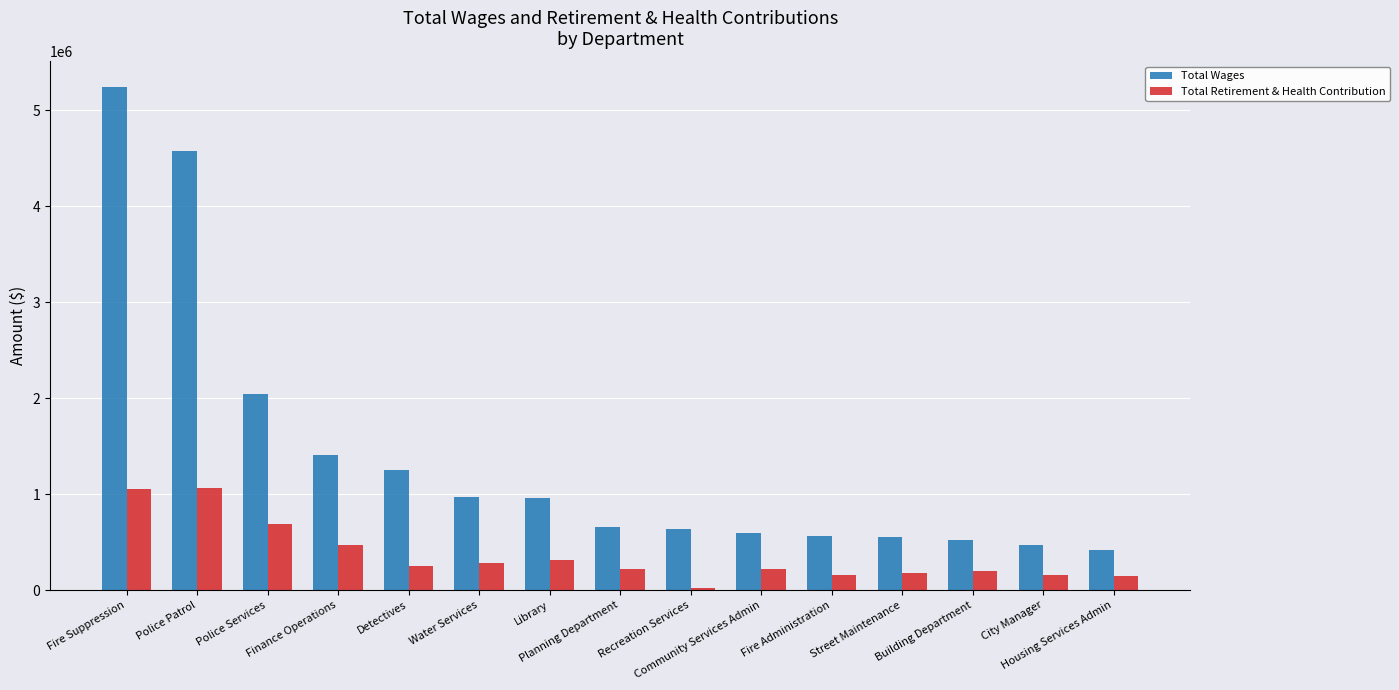

At which category does the chart reach its minimum across all series?

Recreation Services